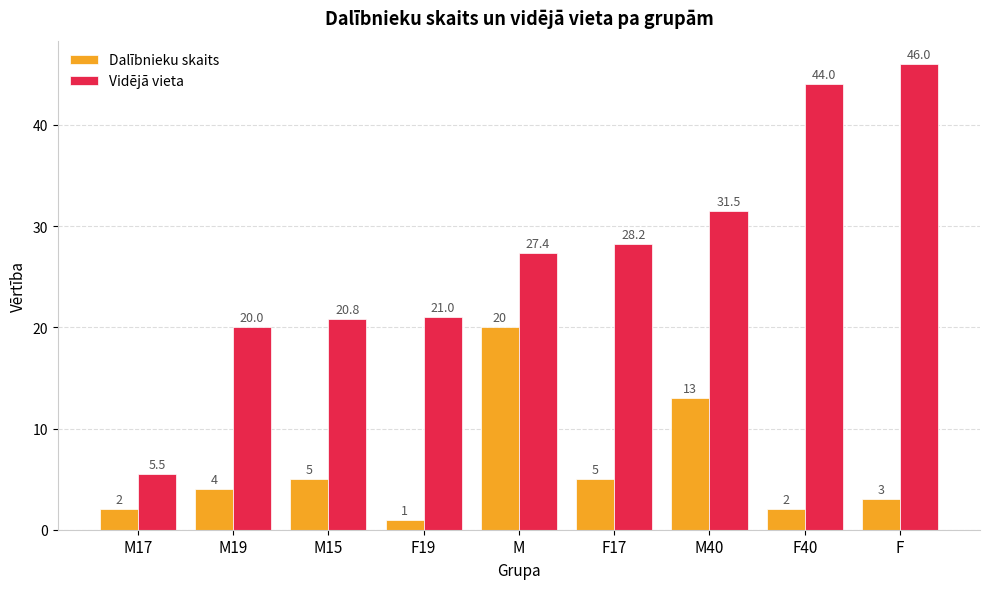

What is the maximum value for Dalībnieku skaits?

20.0